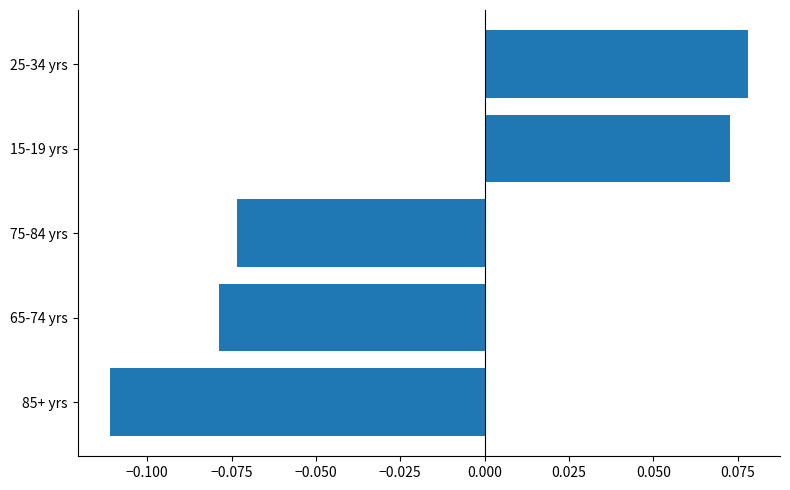

Rank the categories by value from highest to lowest.

25-34 yrs, 15-19 yrs, 75-84 yrs, 65-74 yrs, 85+ yrs